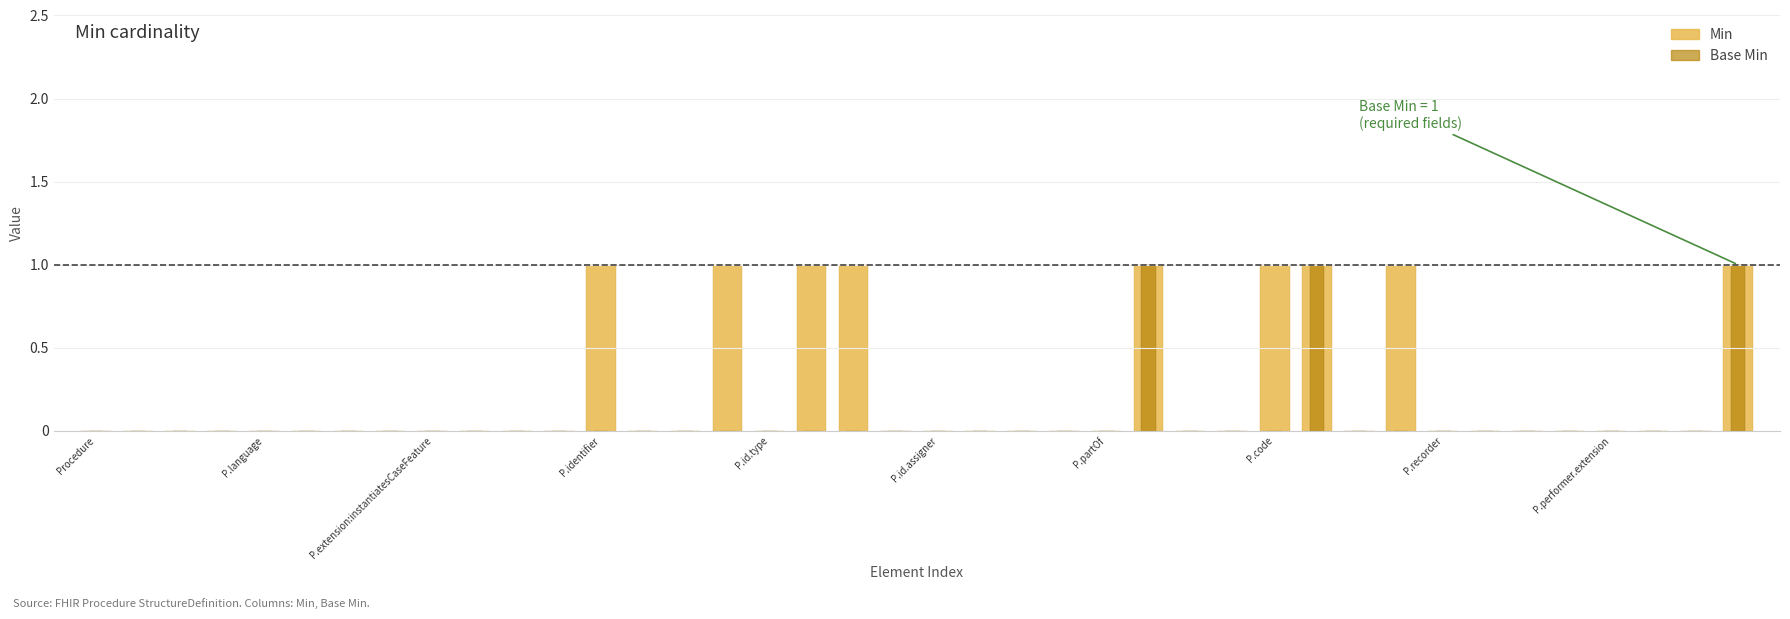

Reading left to right, transcribe all the data shown in this chart.

Min: 0	0	0	0	0	0	0	0	0	0	0	0	1	0	0	1	0	1	1	0	0	0	0	0	0	1	0	0	1	1	0	1	0	0	0	0	0	0	0	1
Base Min: 0	0	0	0	0	0	0	0	0	0	0	0	0	0	0	0	0	0	0	0	0	0	0	0	0	1	0	0	0	1	0	0	0	0	0	0	0	0	0	1